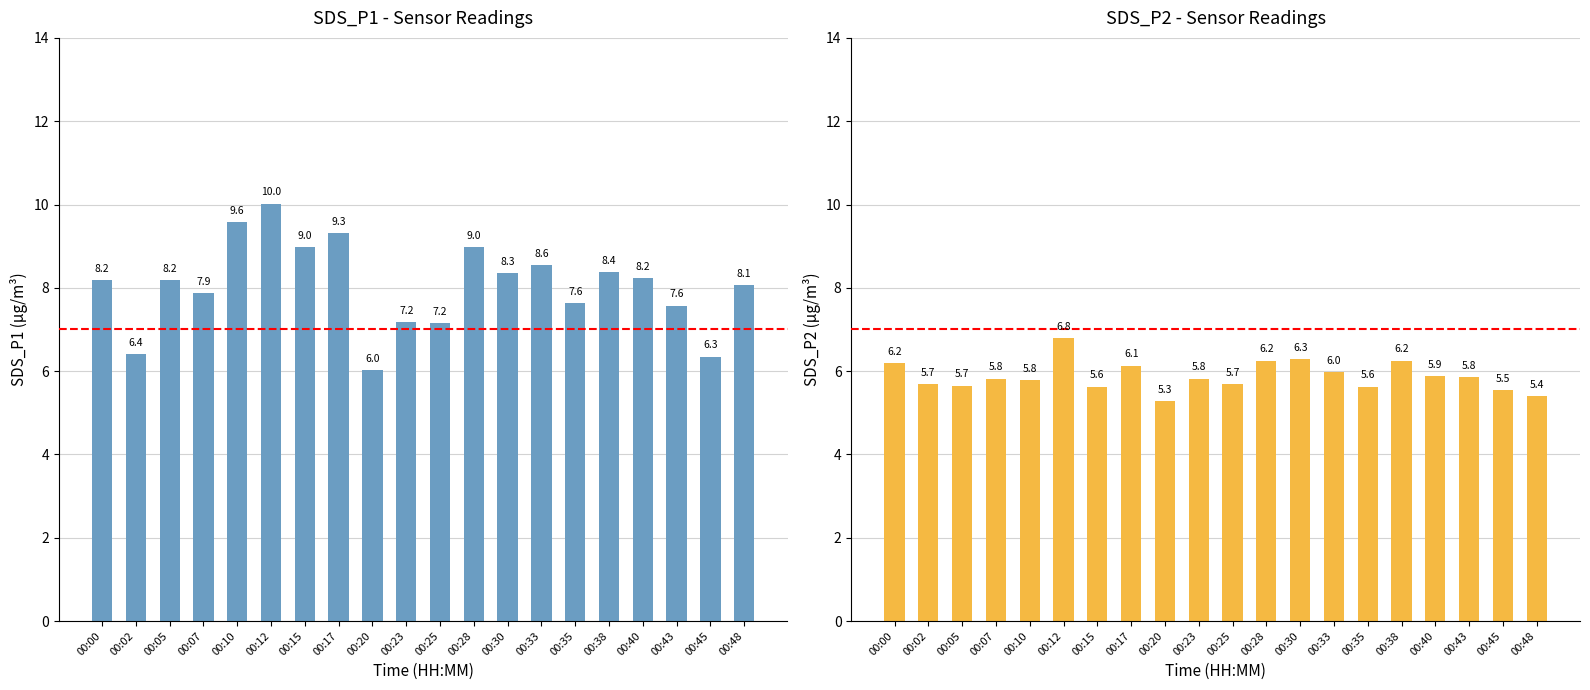

Count the number of categories in the chart.

20